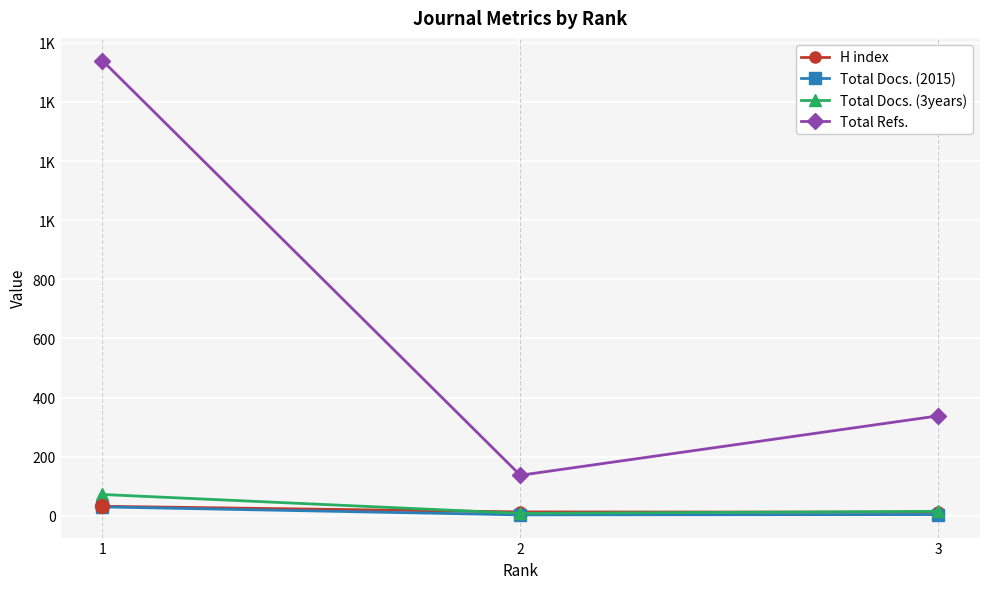

What is the smallest value displayed?

3